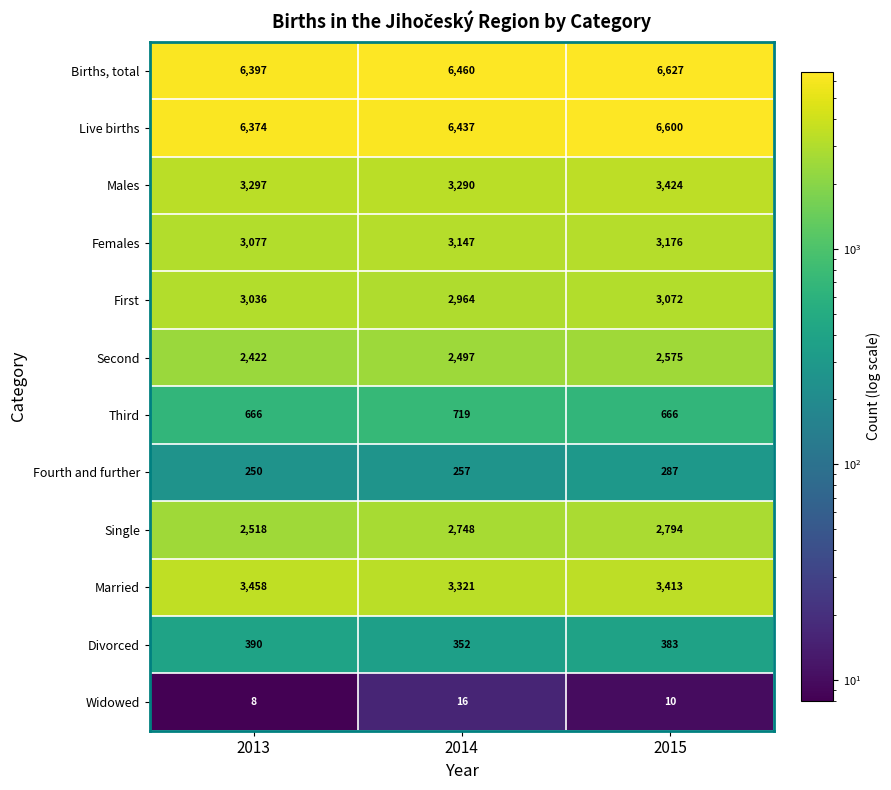

The Males series shows 3290 at 2014. True or false?

True